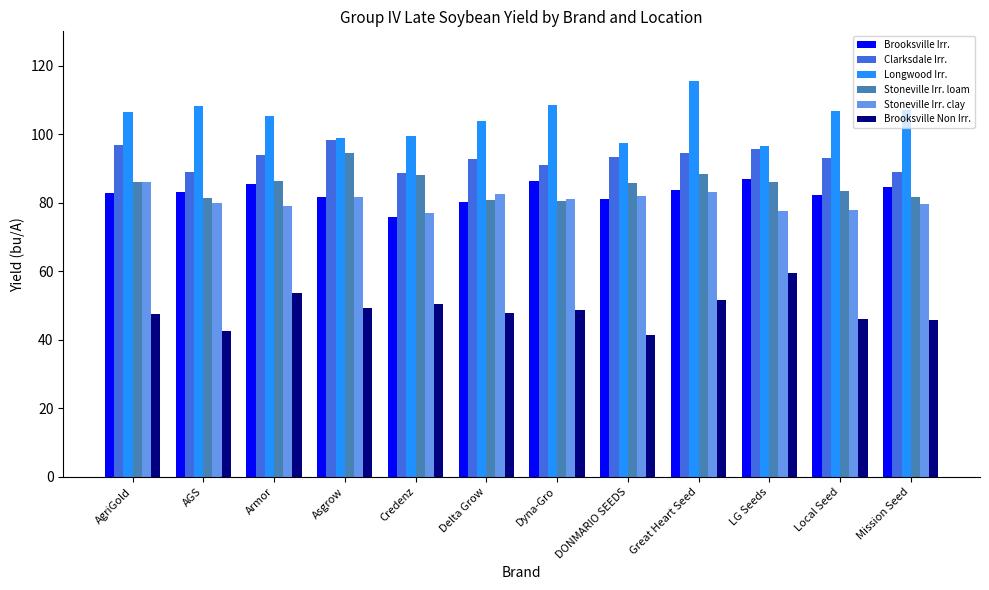

What is the spread (max minus min) of values at LG Seeds?

37.0